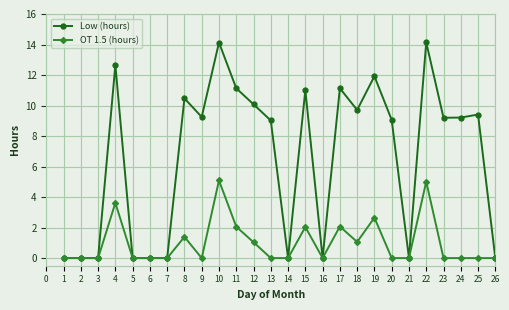

How many series are shown in this chart?

2